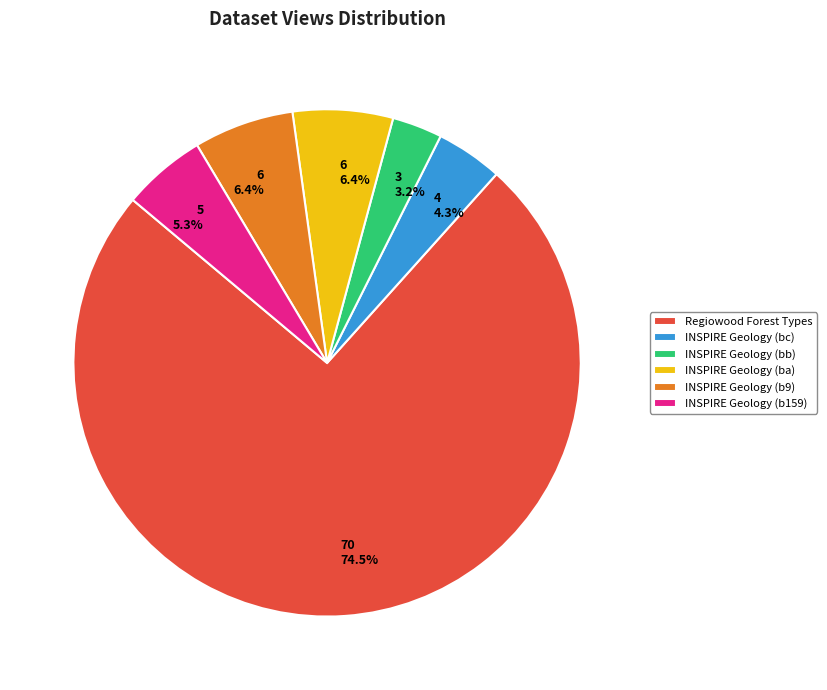

What is the smallest slice in the pie chart?

INSPIRE Geology (bb)